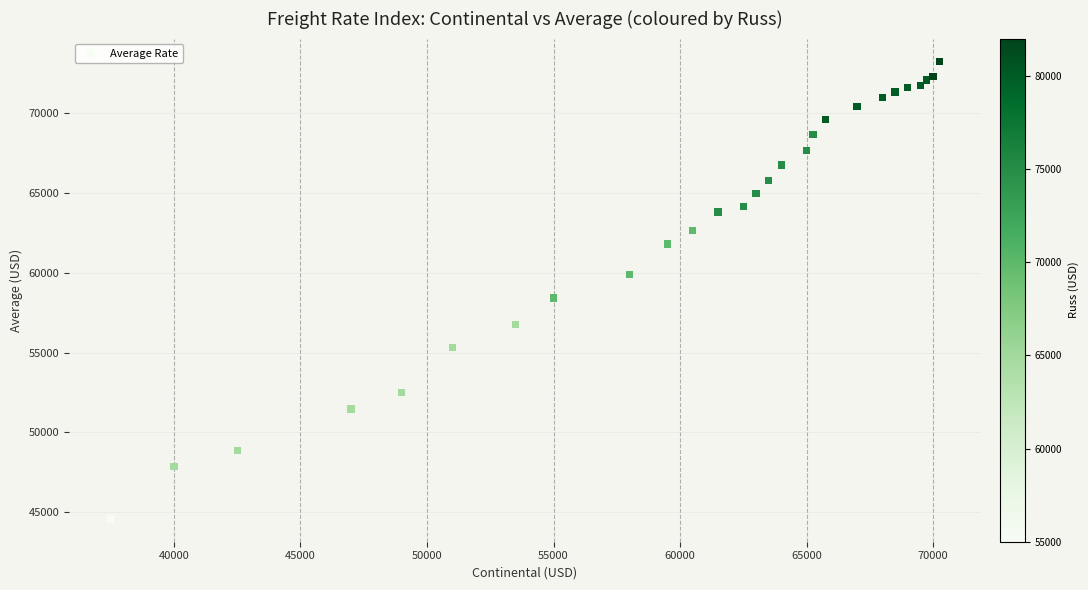

What Y value in the scatter plot is closest to 58910?

58409